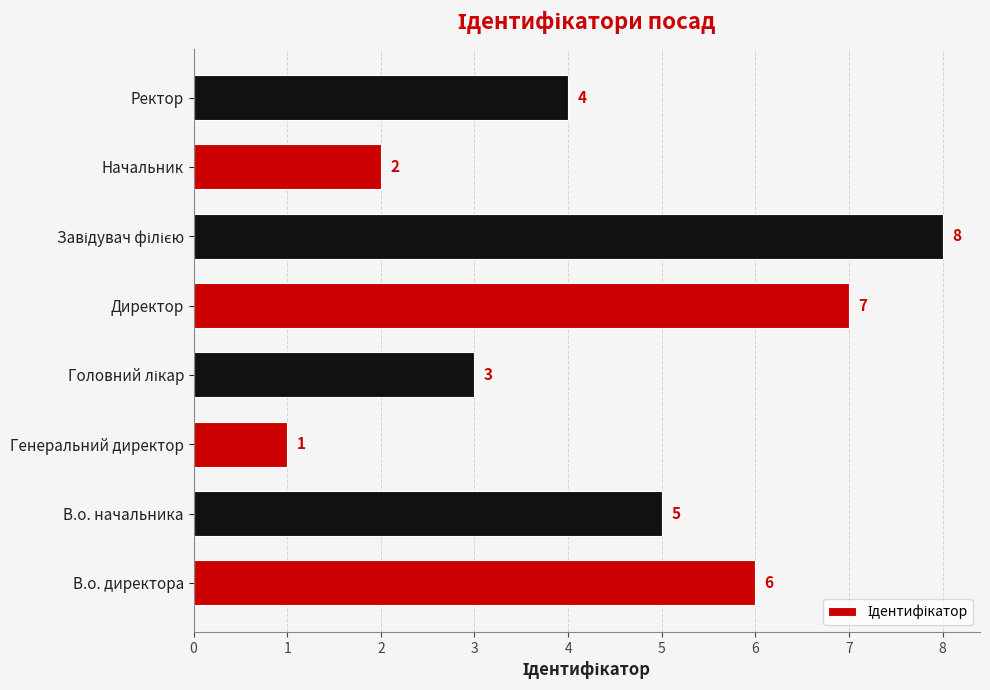

Reading top to bottom, extract all data points from this chart.

4	2	8	7	3	1	5	6